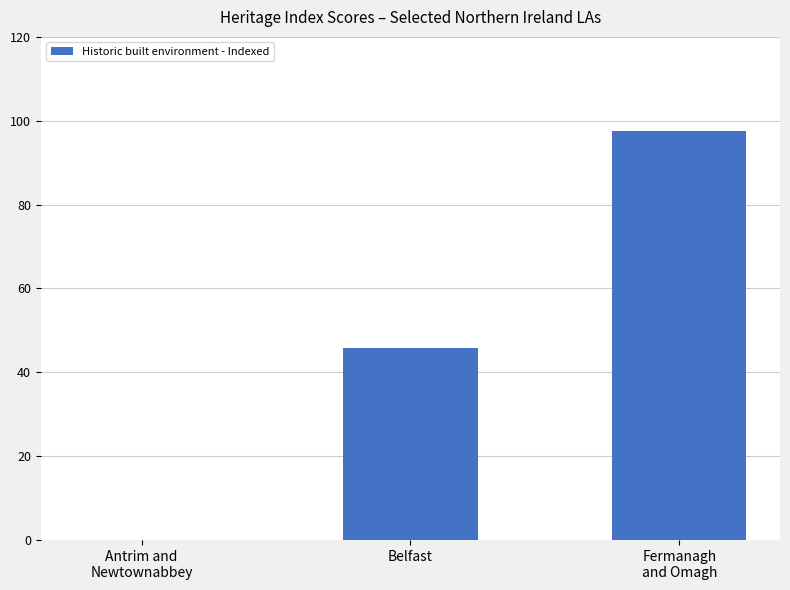

The value at Belfast is 18.4. True or false?

False